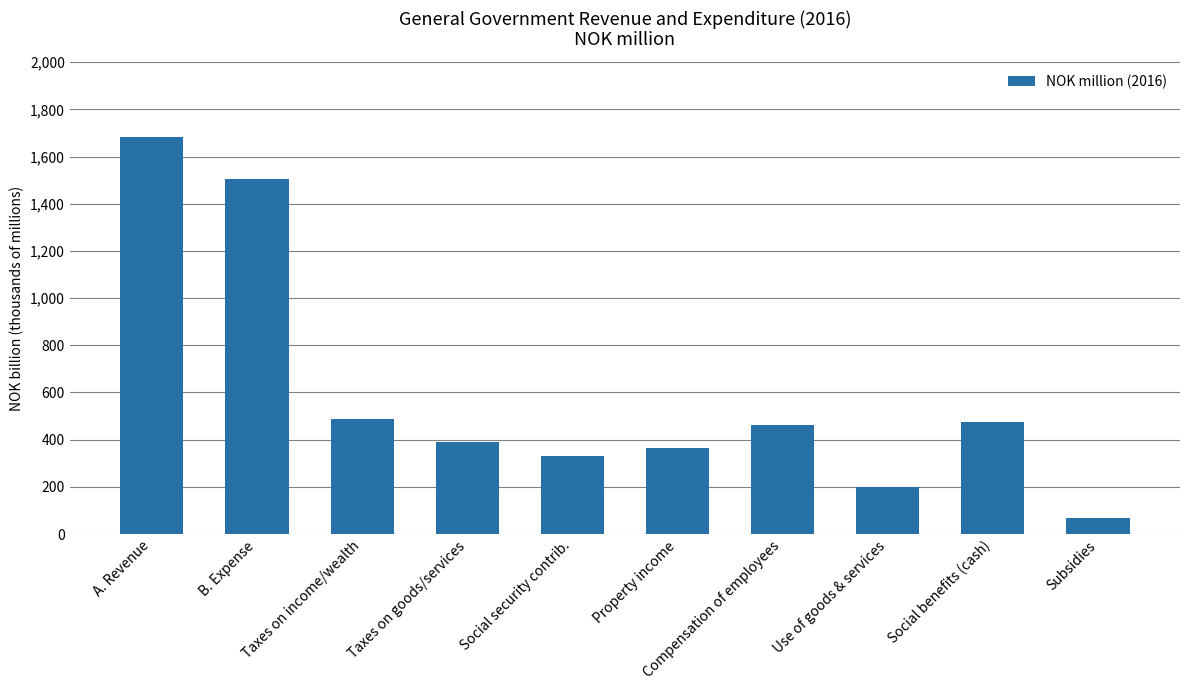

What is the sum of the values at Social security contrib. and Taxes on goods/services?

723020